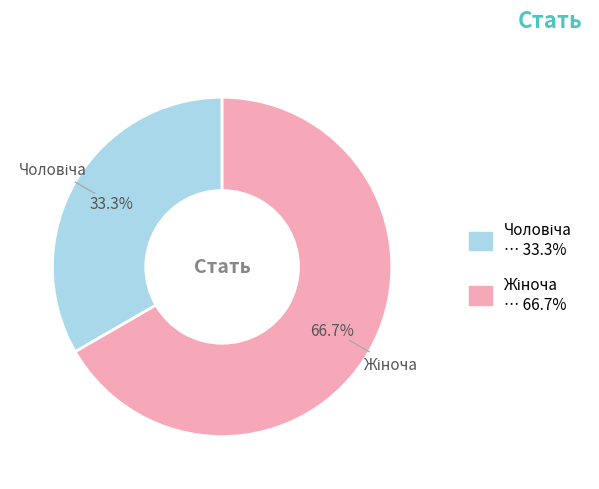

Is there a majority slice in this chart?

Yes